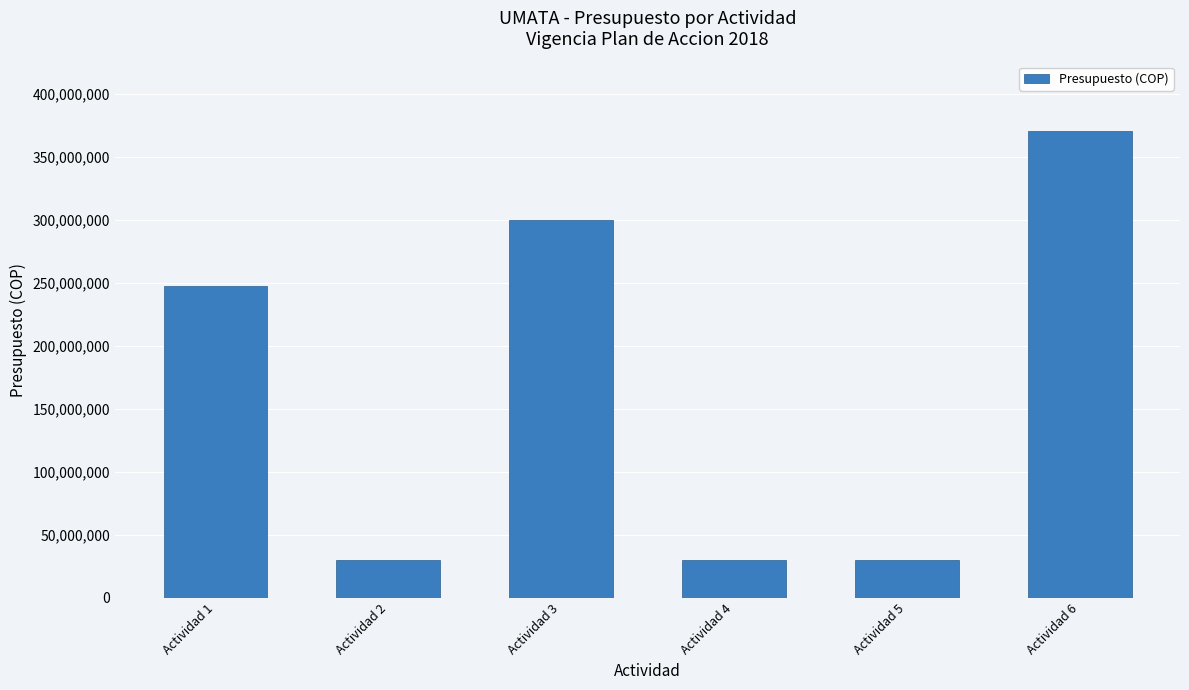

The chart shows a value of 30000000 at Actividad 4. True or false?

True